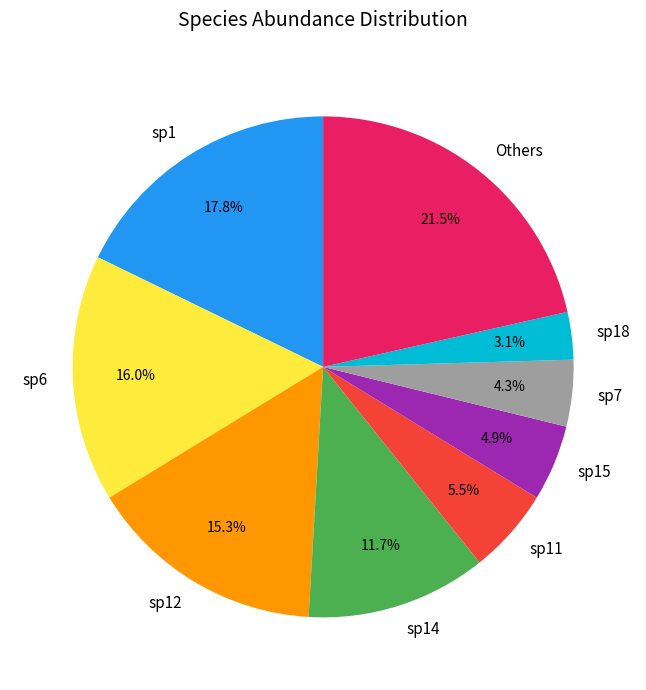

How many segments does this pie chart have?

9